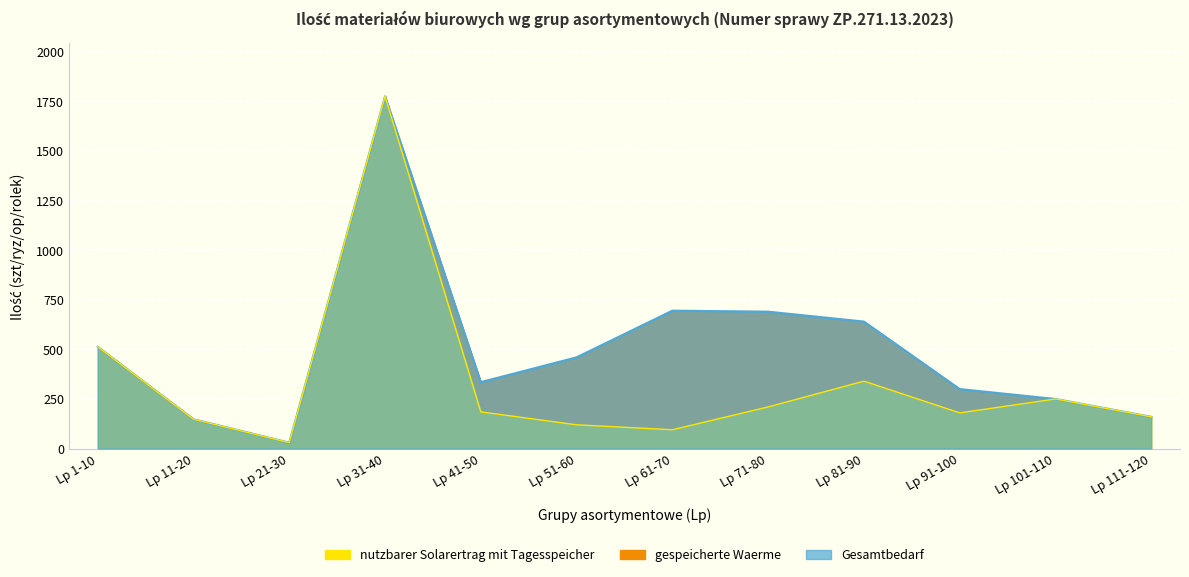

How many data points in nutzbarer Solarertrag mit Tagesspeicher are less than 185?

6